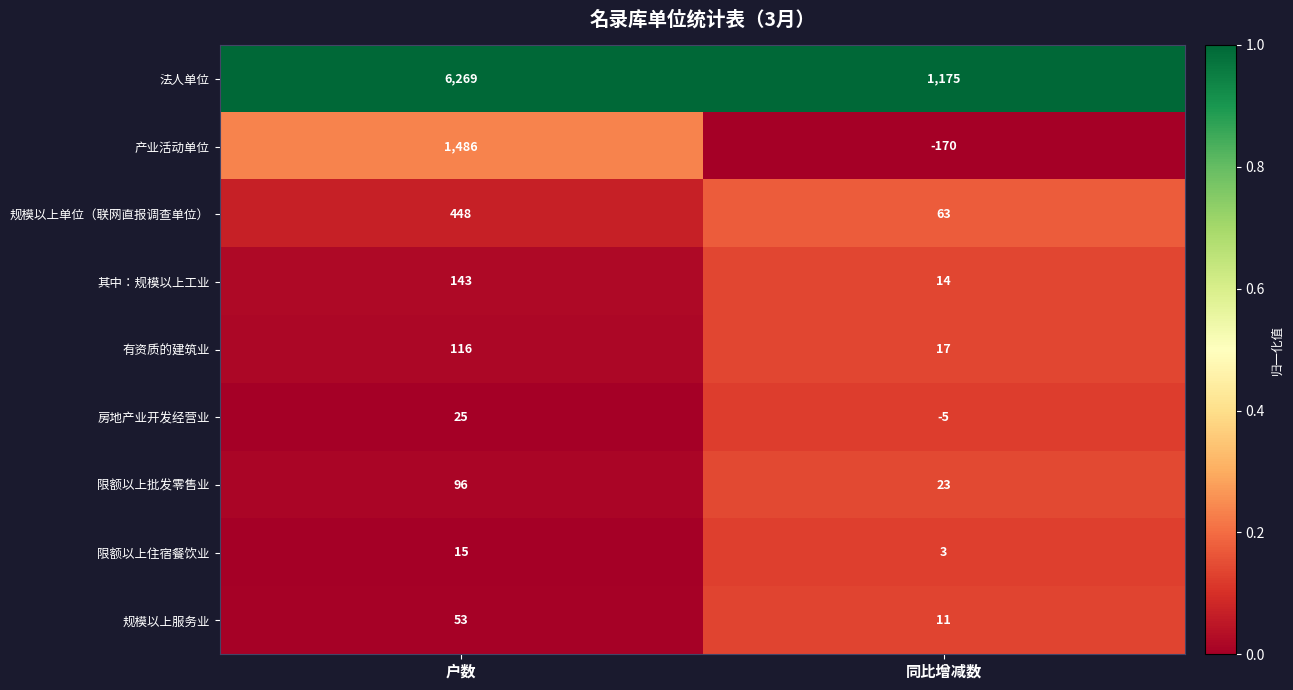

Reading right to left, transcribe all the data shown in this chart.

法人单位: 同比增减数=1175	户数=6269
产业活动单位: 同比增减数=-170	户数=1486
规模以上单位（联网直报调查单位）: 同比增减数=63	户数=448
其中：规模以上工业: 同比增减数=14	户数=143
有资质的建筑业: 同比增减数=17	户数=116
房地产业开发经营业: 同比增减数=-5	户数=25
限额以上批发零售业: 同比增减数=23	户数=96
限额以上住宿餐饮业: 同比增减数=3	户数=15
规模以上服务业: 同比增减数=11	户数=53